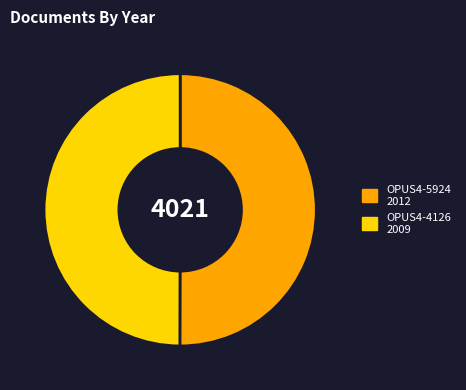

What is the ratio of the value at OPUS4-4126 2009 to the value at OPUS4-5924 2012?

1.0